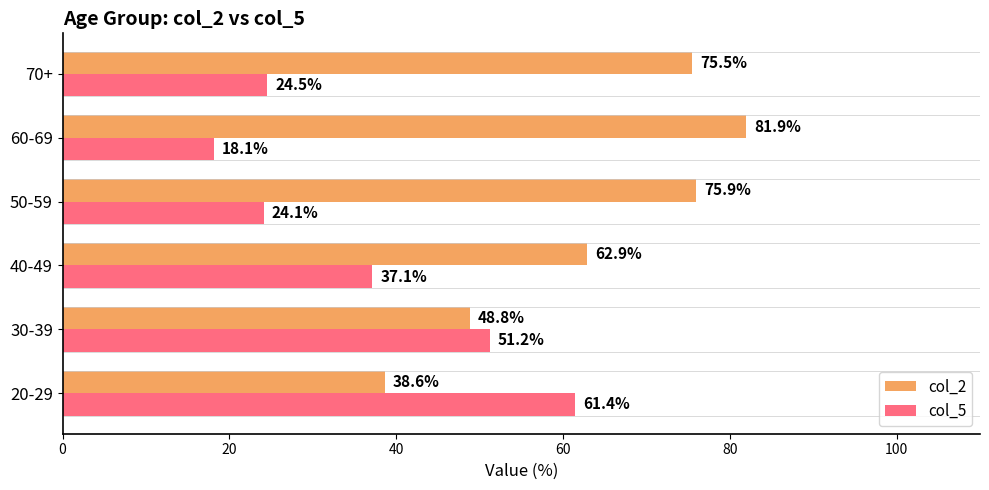

Which label corresponds to the largest value in the chart?

60-69